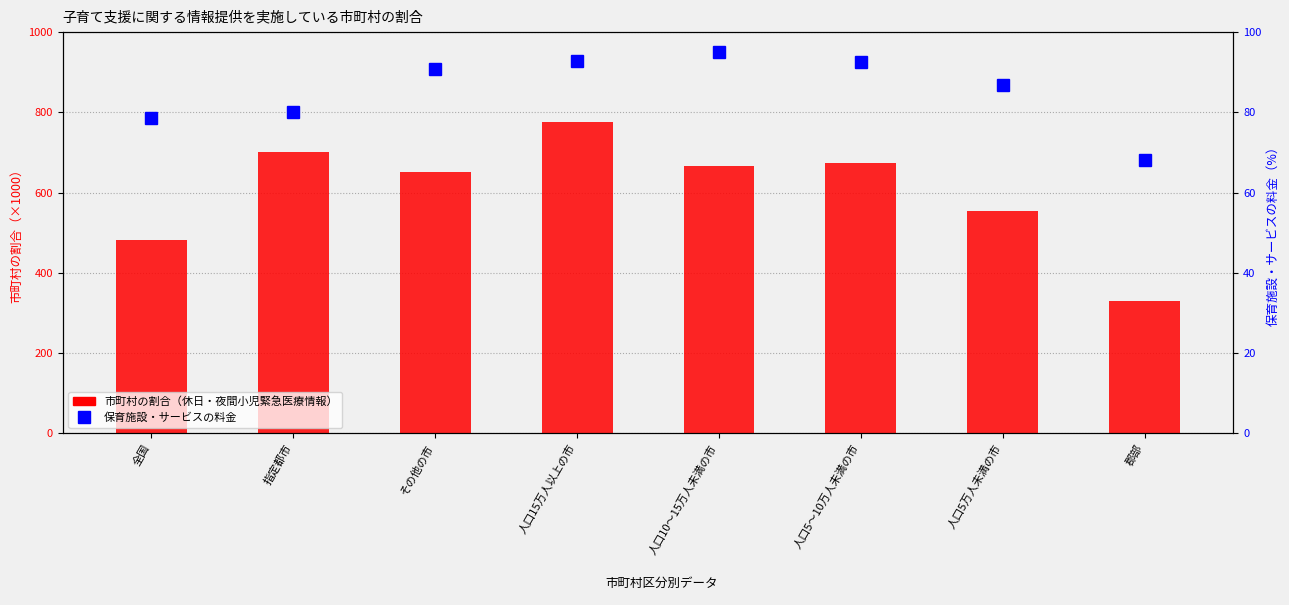

Does the chart contain stacked bars?

No